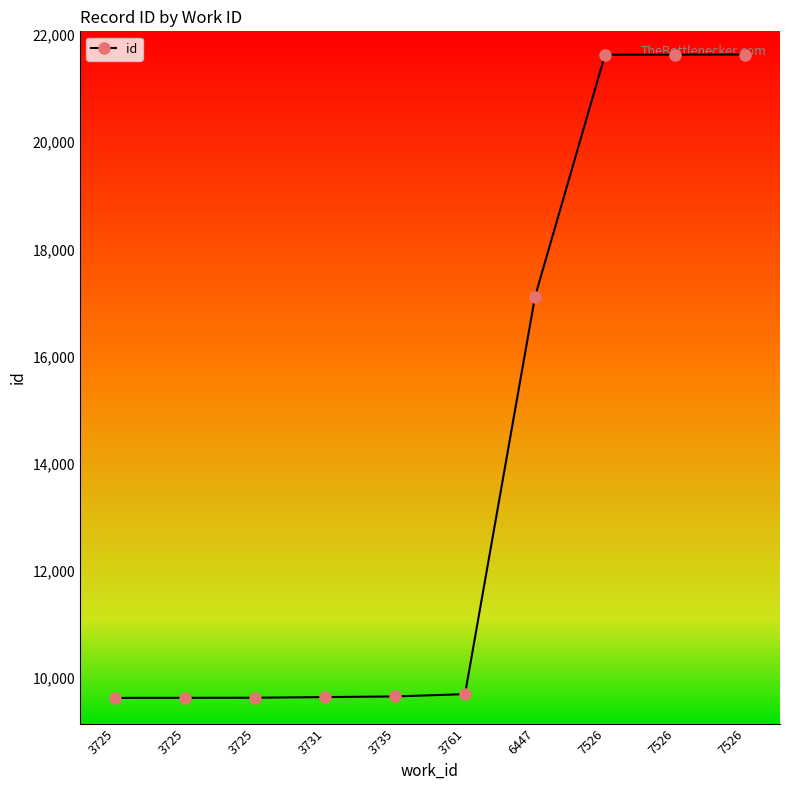

True or false: the data has more than 2 interior local peaks.

False